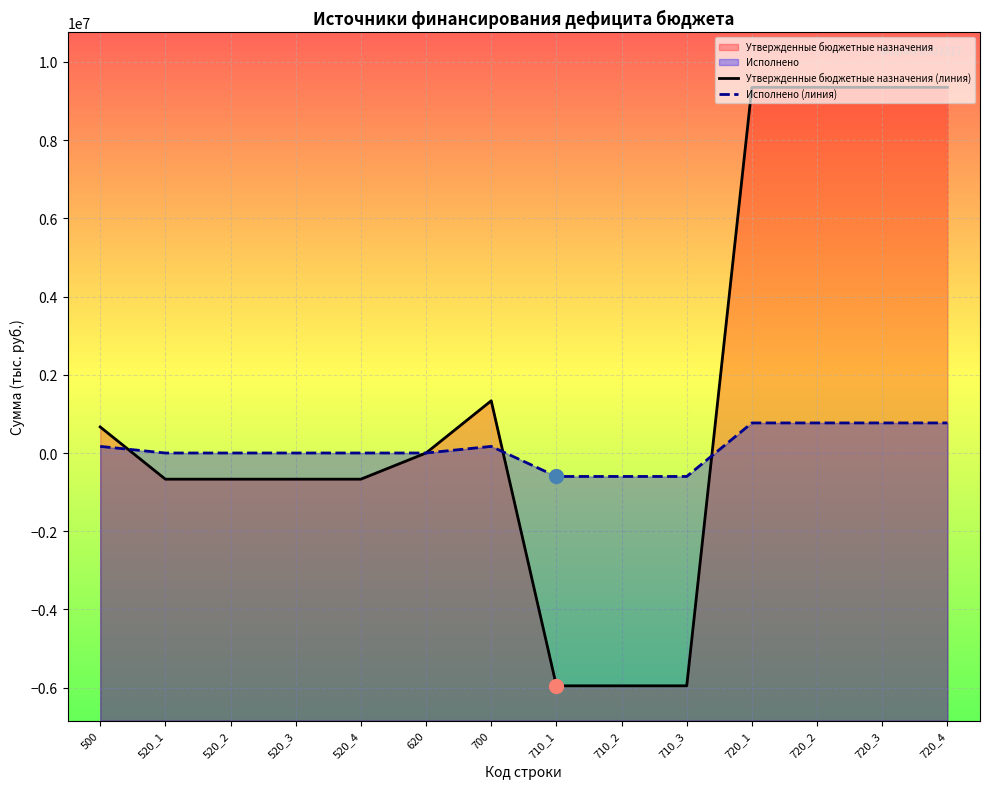

What is the approximate value of Исполнено (линия) at 720_3?

768742.0